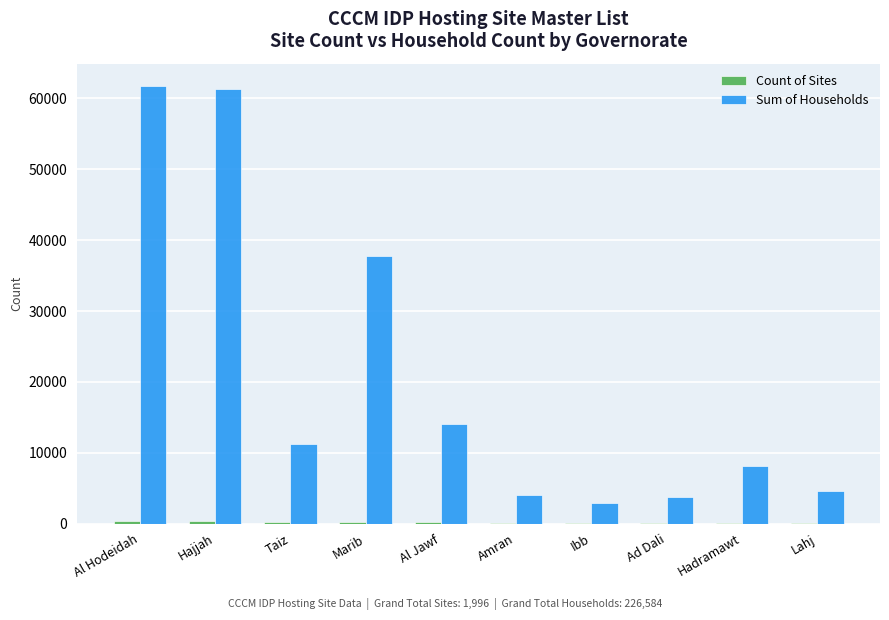

Which series has the largest total across all categories?

Sum of Households